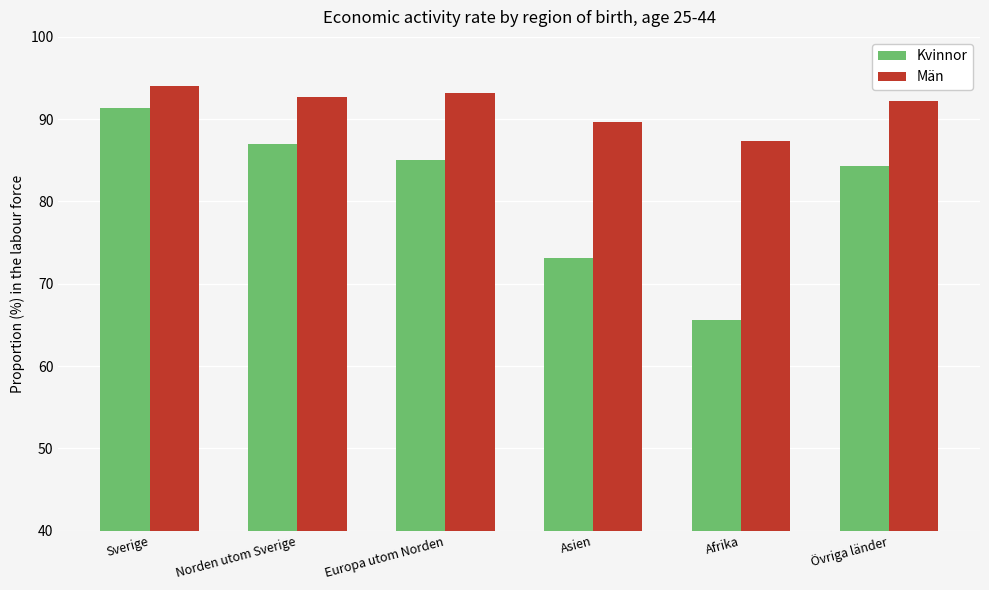

What is the average value of the Män series?

91.5